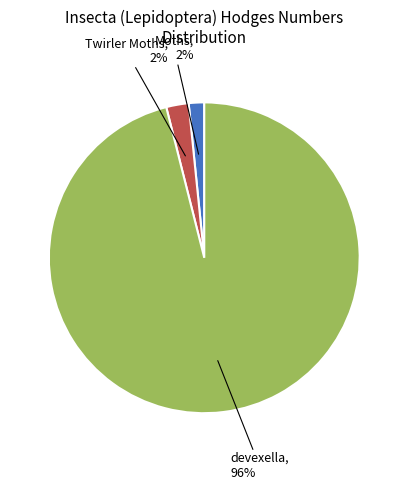

Is there any slice that represents more than half of the pie?

Yes